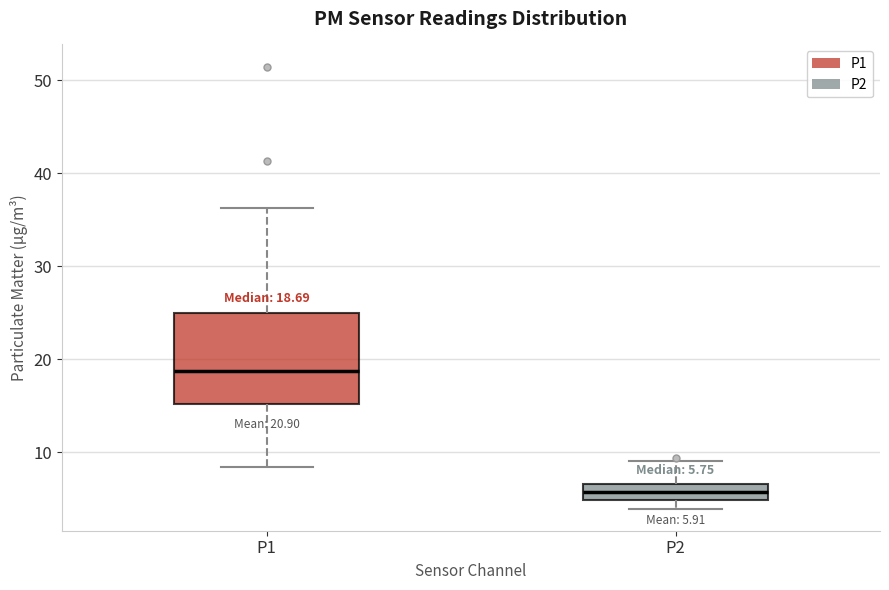

Which box is the tallest, from its lower edge to its upper edge?

P1